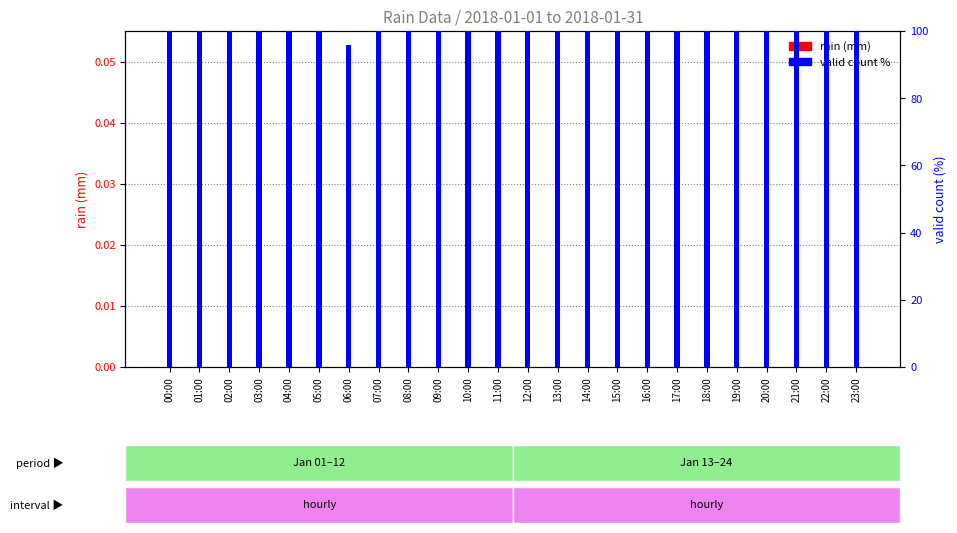

What is the highest value of the valid count % series?

100.0